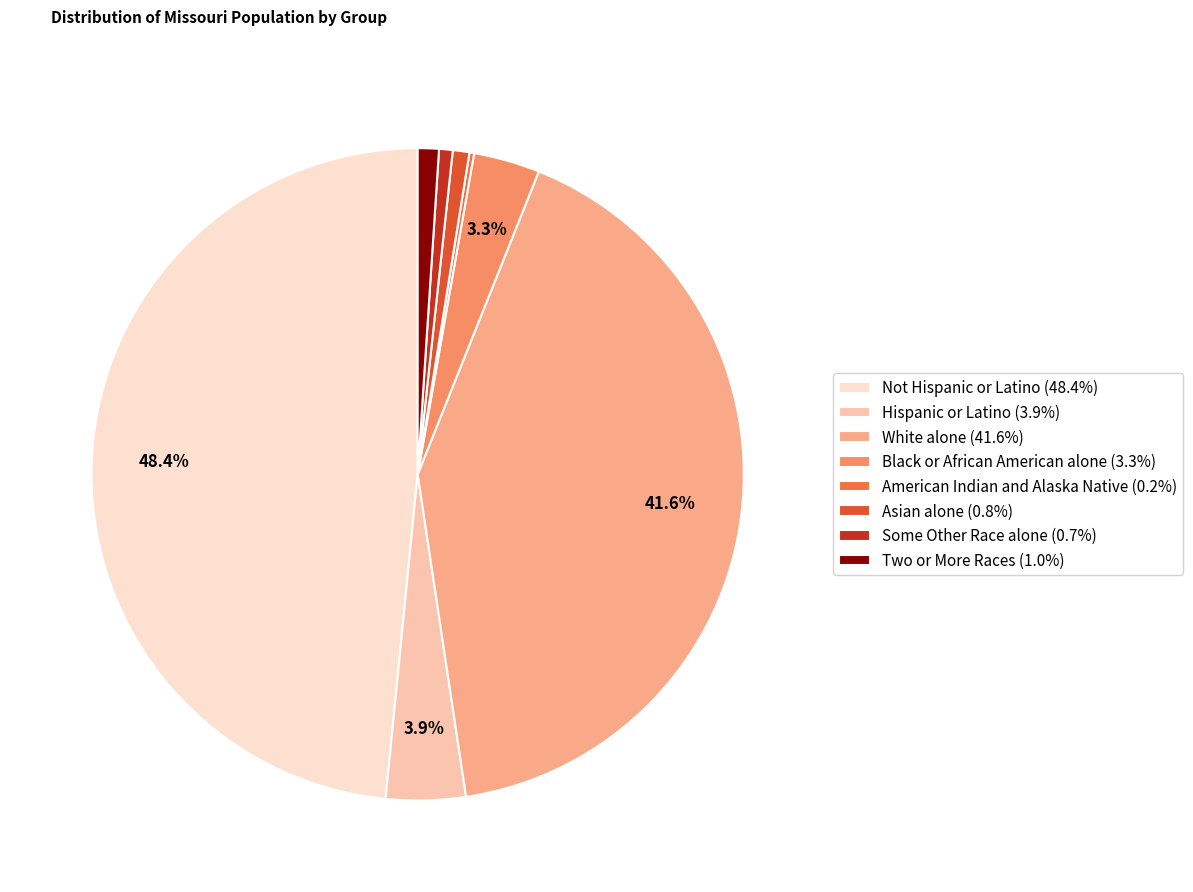

To the nearest percent, what is the average slice percentage?

12%